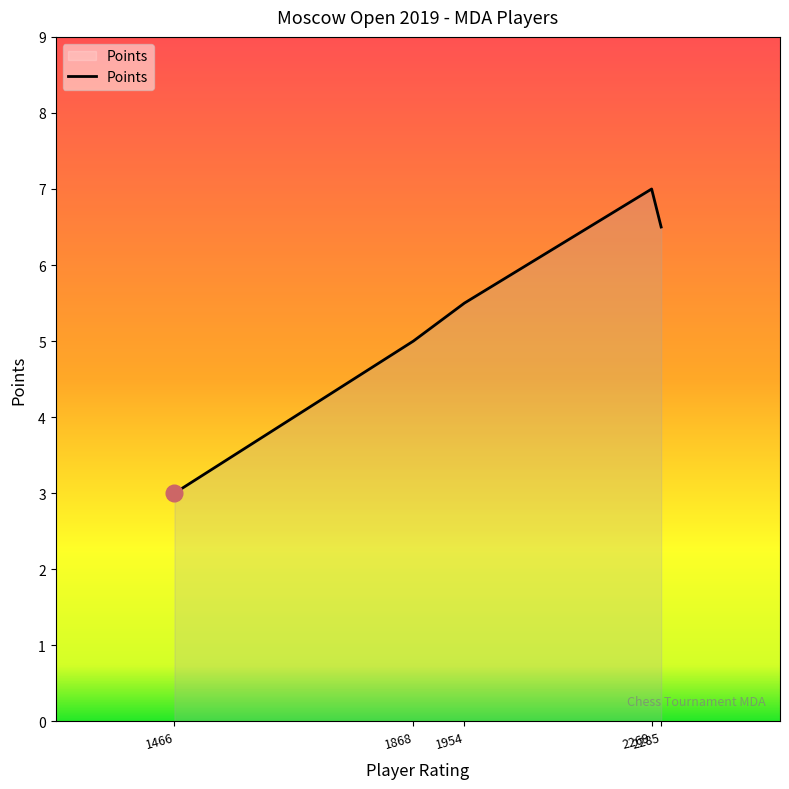

True or false: there are more than 0 points higher than both neighbors.

True